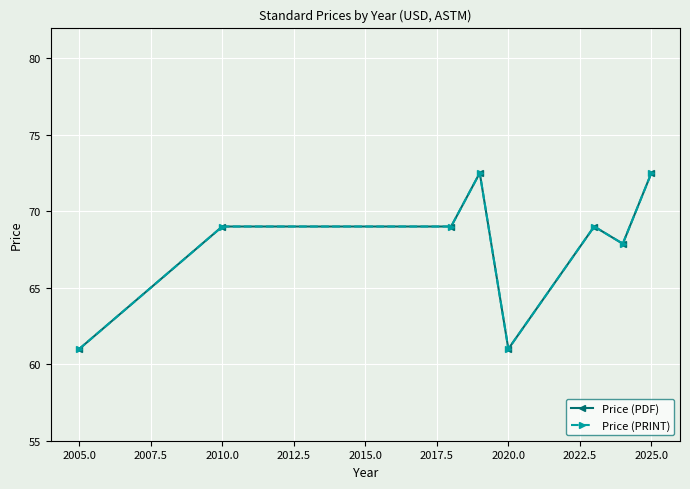

True or false: Price (PRINT) and Price (PDF) intersect in this chart.

False